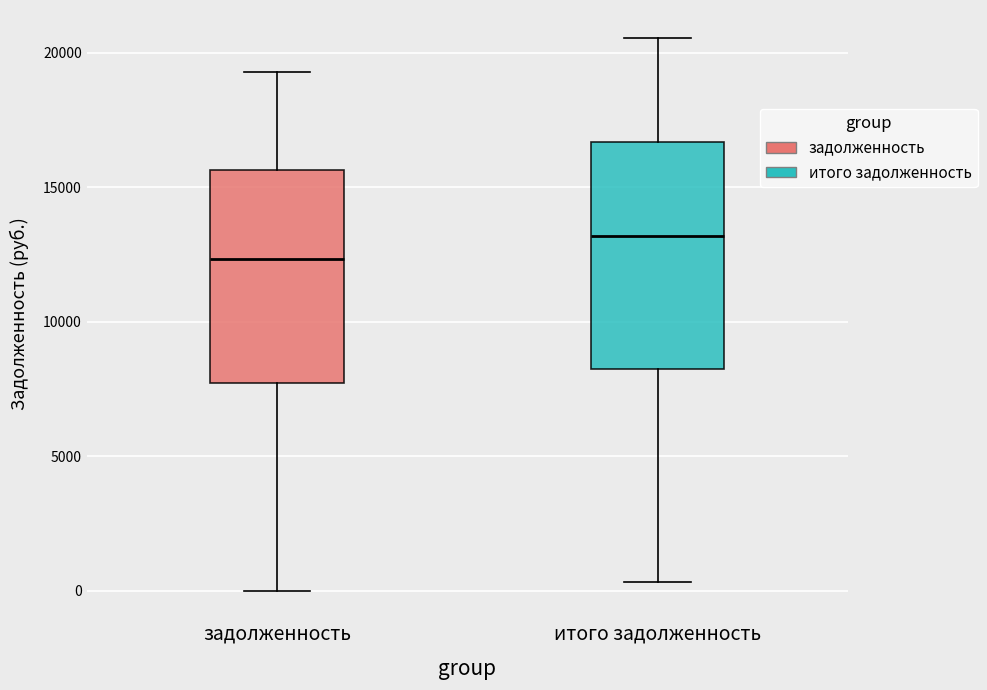

Comparing the boxes themselves (not the whiskers), which one is the tallest?

итого задолженность